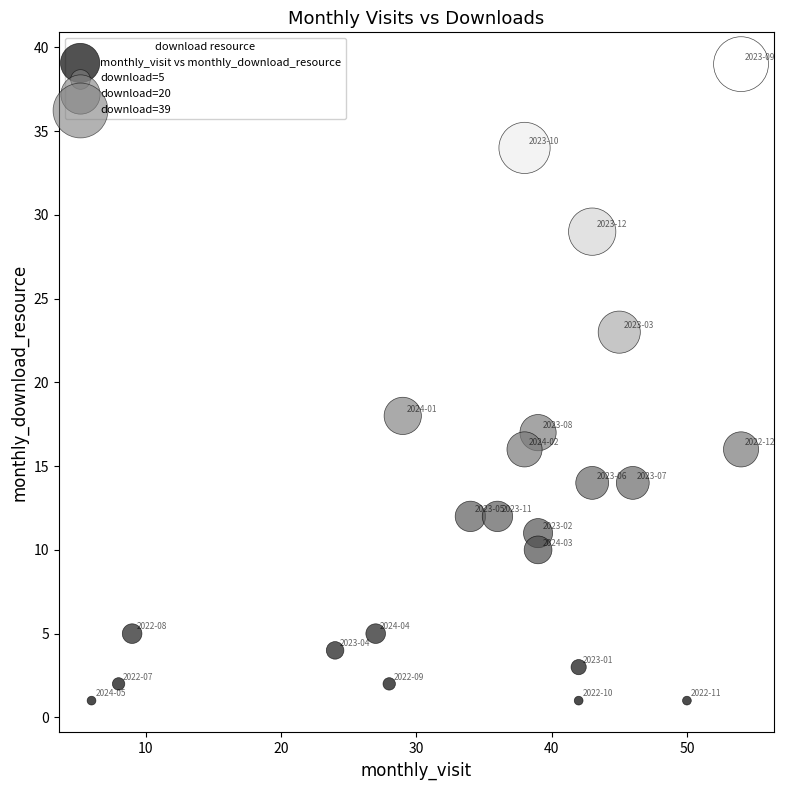

What is the range of Y values (max minus min)?

38